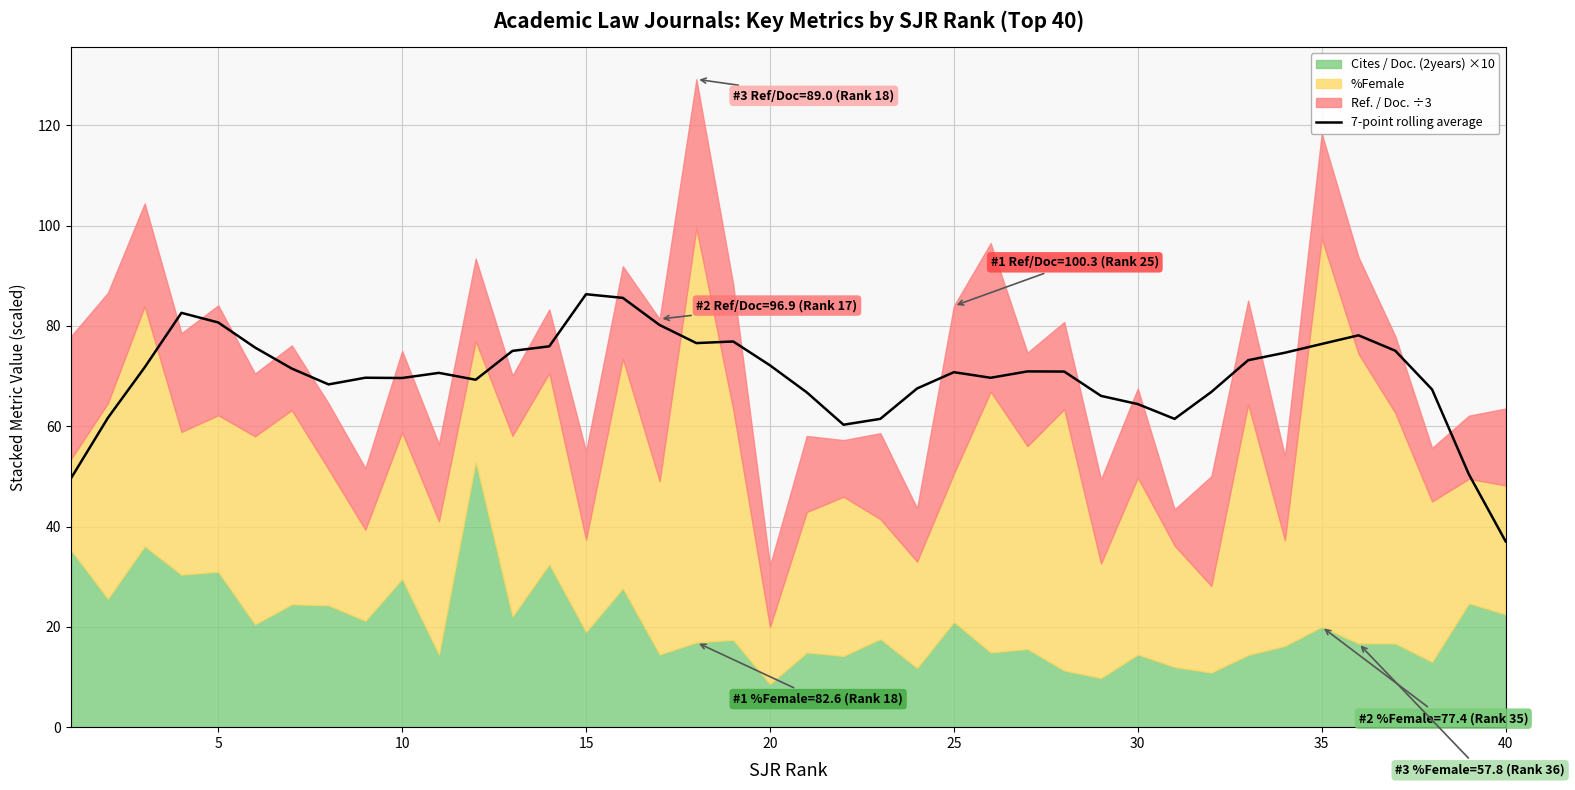

What is the difference between the maximum and minimum values?

49.3